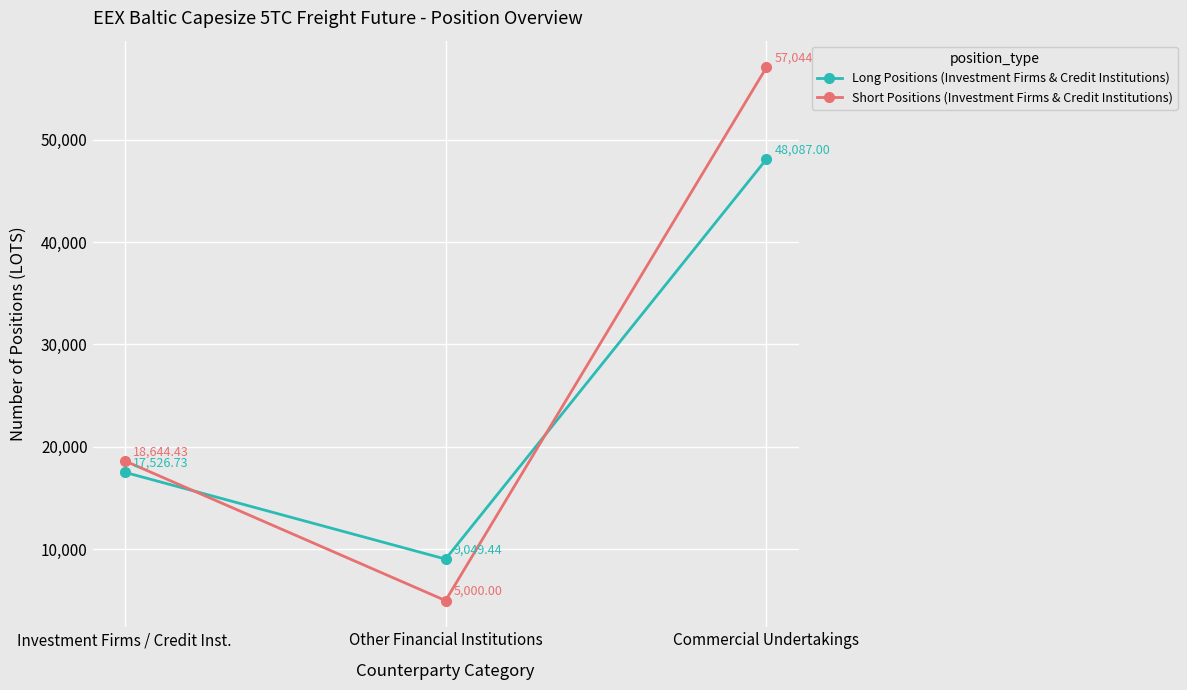

Reading left to right, list all the values displayed in this chart.

Long Positions (Investment Firms & Credit Institutions): 17526.7	9049.4	48087.0
Short Positions (Investment Firms & Credit Institutions): 18644.4	5000.0	57044.7